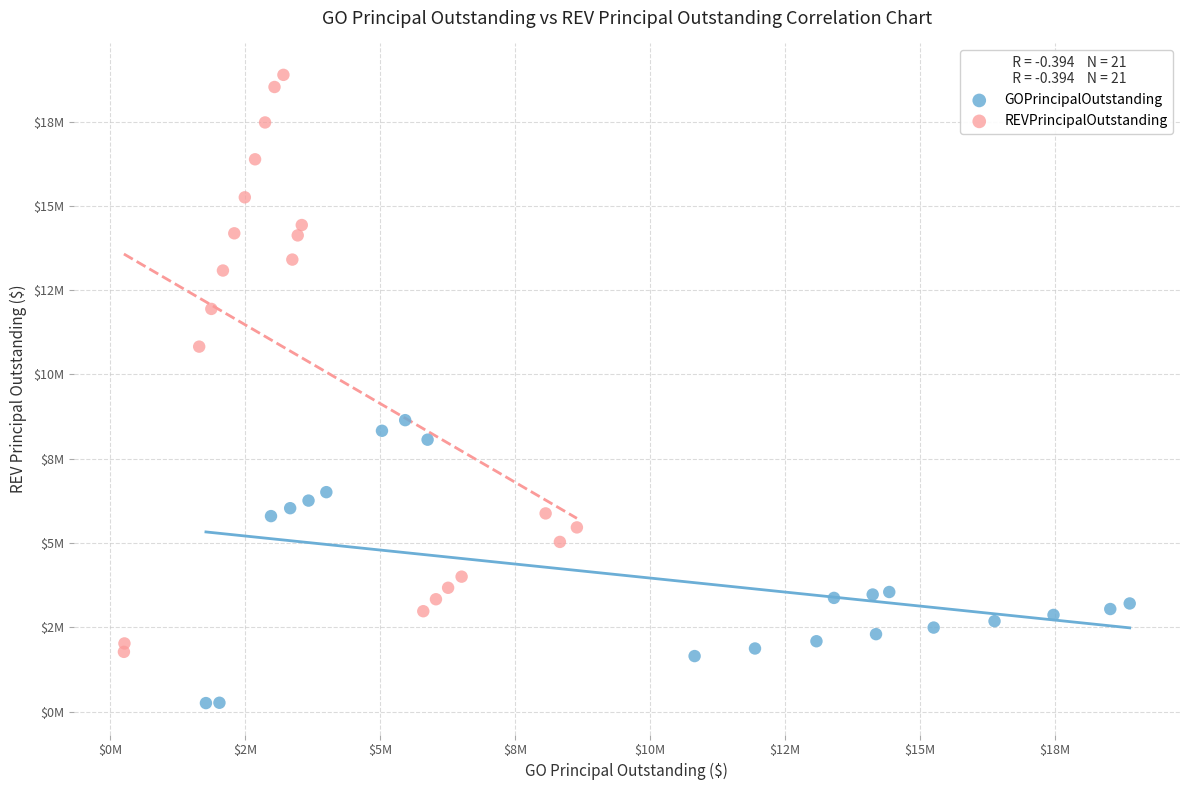

What are all the series names shown in the legend?

GOPrincipalOutstanding, REVPrincipalOutstanding